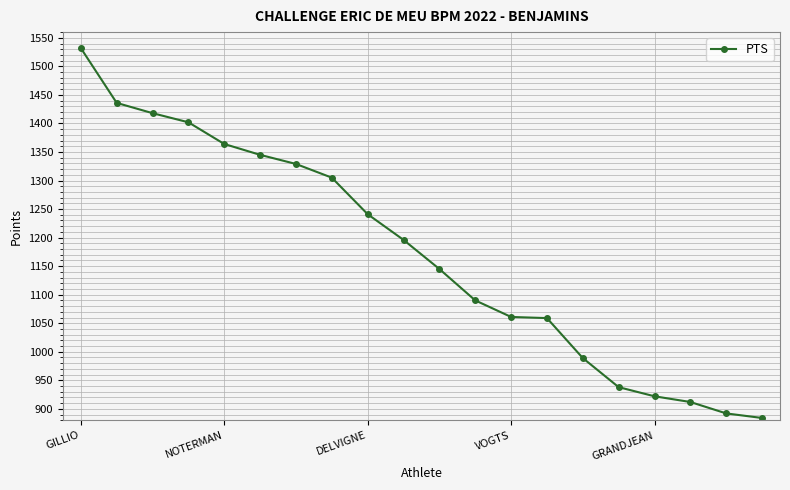

What is the sum of all values?

23460